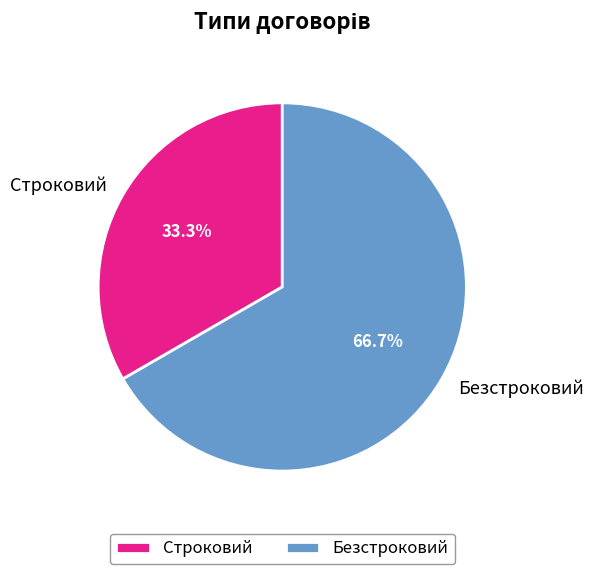

Which category accounts for the majority?

Безстроковий